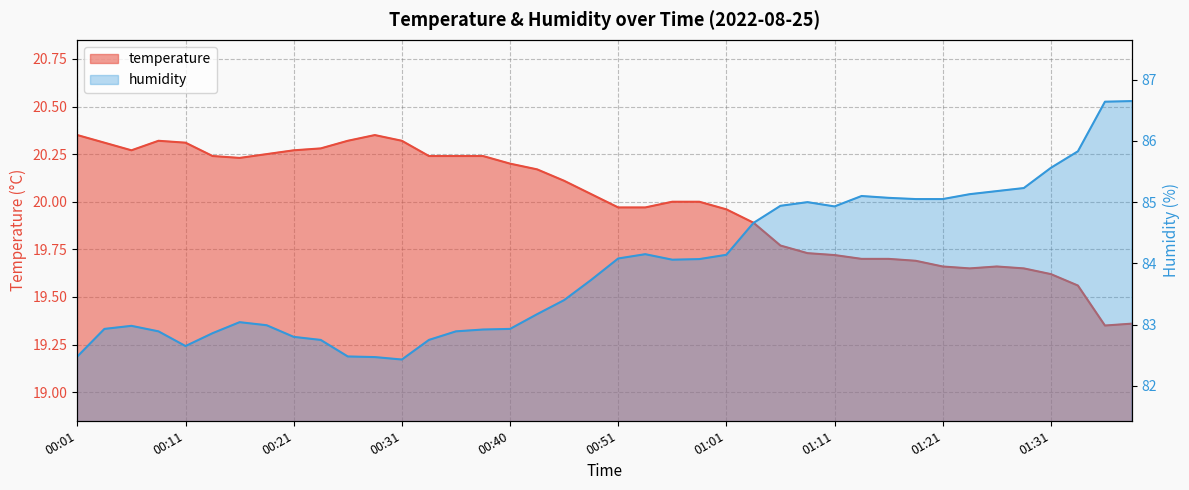

What is the average value of the temperature series?

20.0